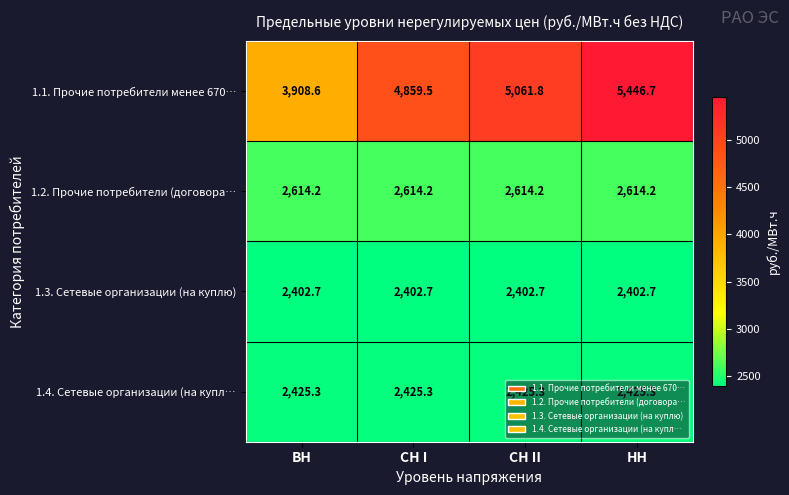

Which series changed the most between ВН and НН?

1.1. Прочие потребители менее 670…